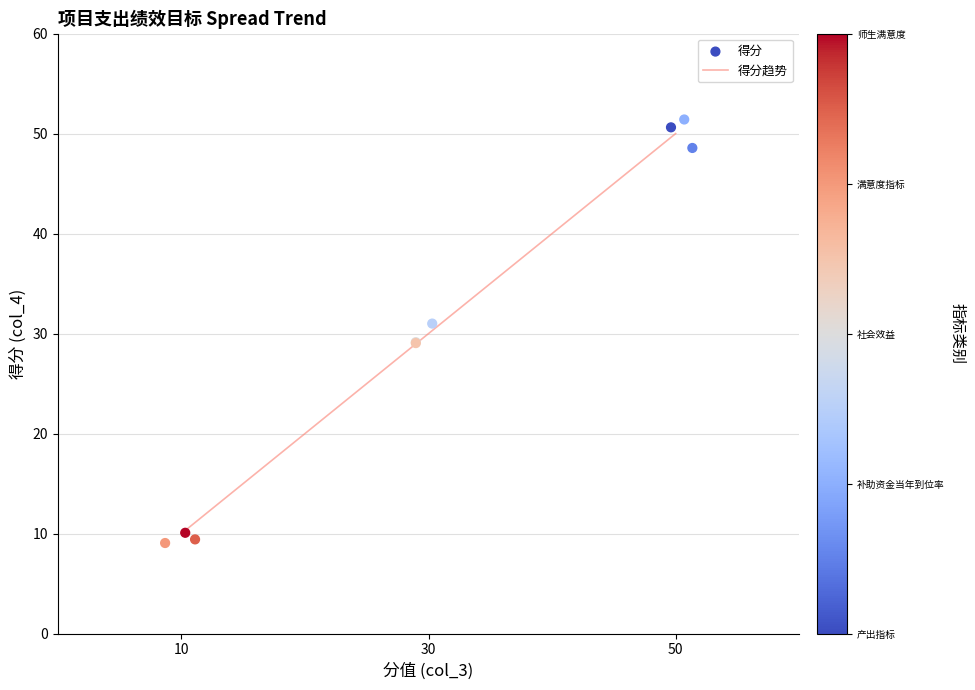

What are all the series names shown in the legend?

得分趋势, 得分